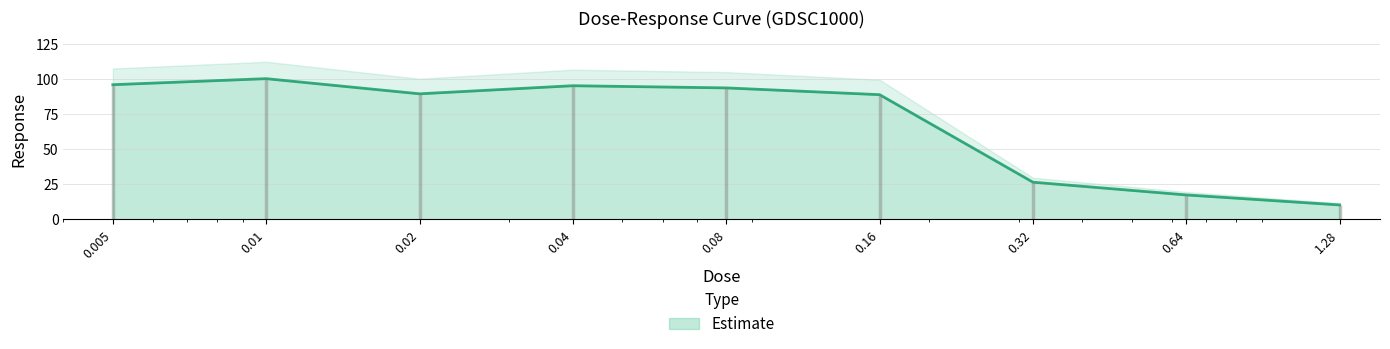

Reading left to right, extract all data points from this chart.

0.005=96.1	0.01=100.4	0.02=89.6	0.04=95.4	0.08=93.8	0.16=89.0	0.32=26.6	0.64=17.5	1.28=10.4